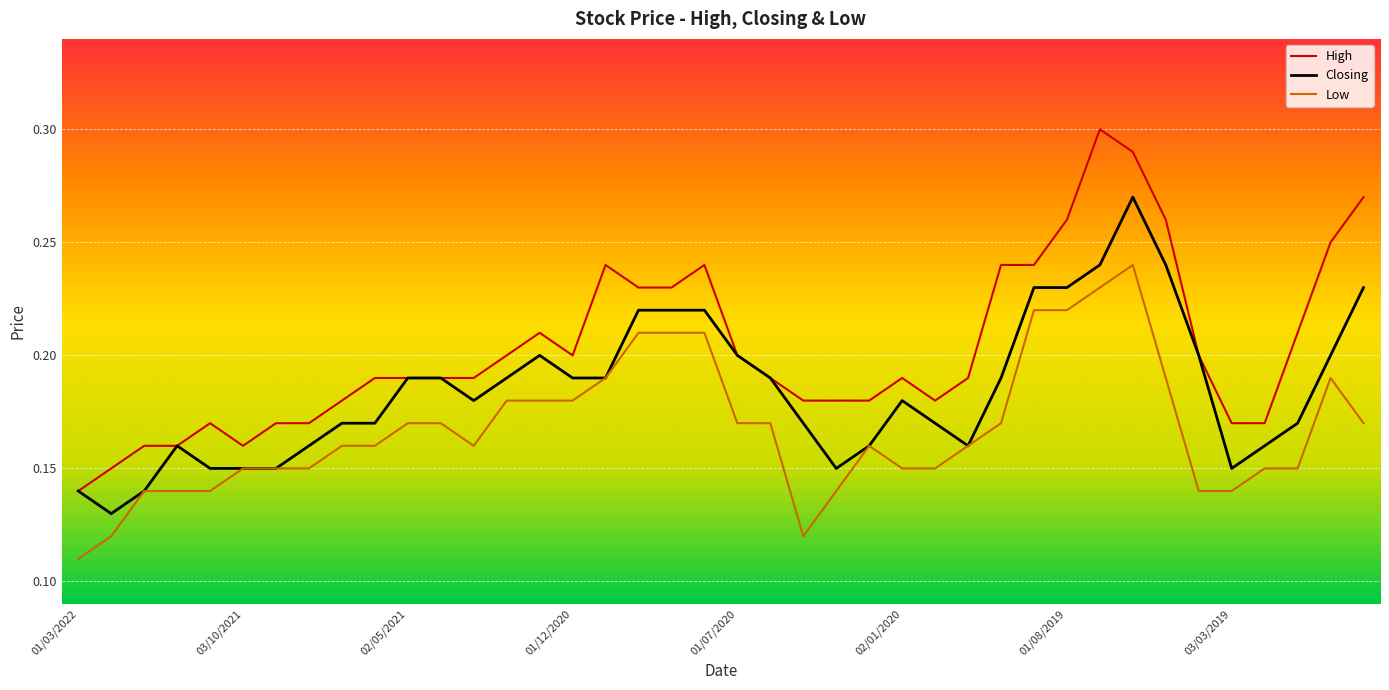

Rank the series by their average value, from highest to lowest.

High, Closing, Low